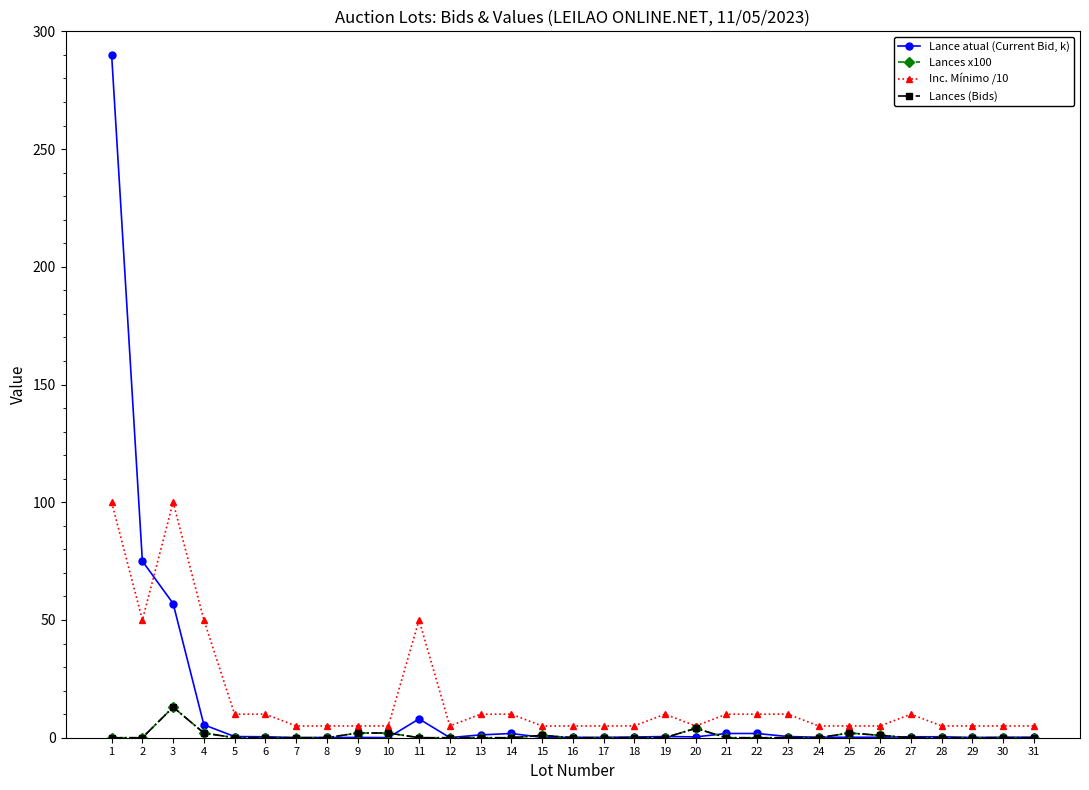

Does the chart have visible grid lines?

No